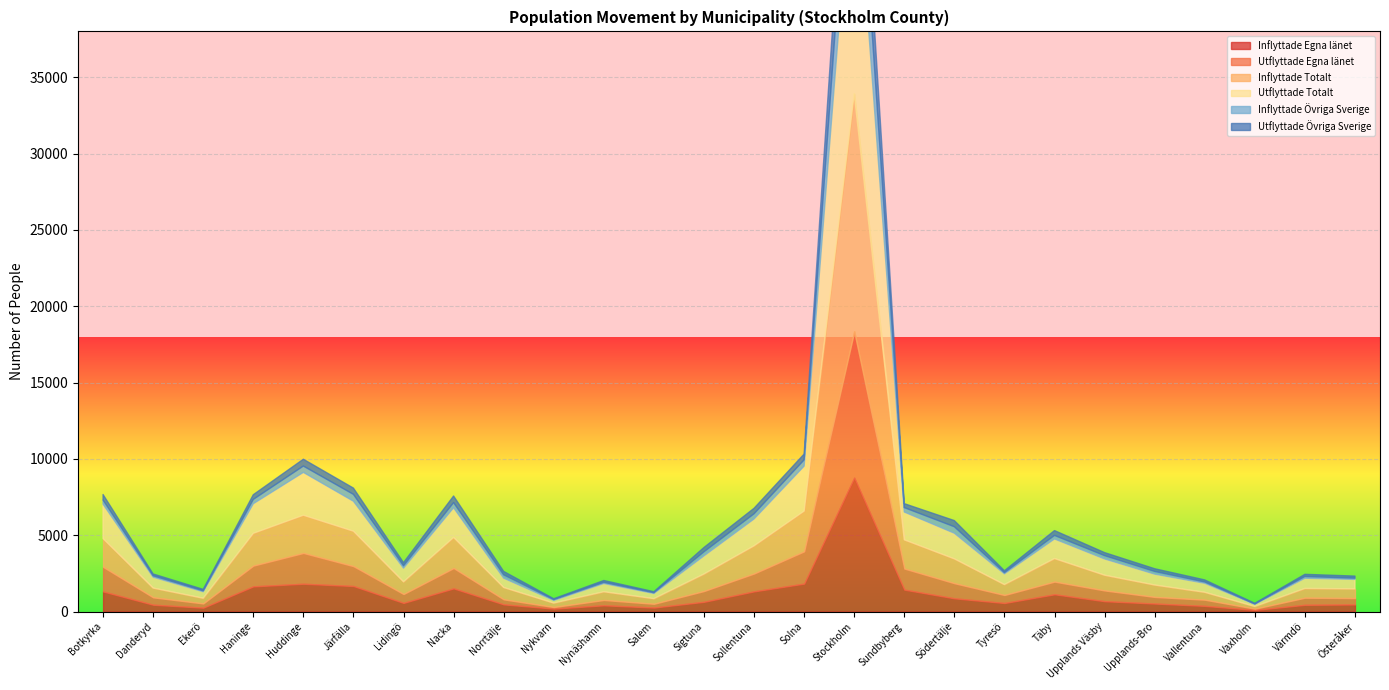

What is the average value of the Utflyttade Totalt series?

1796